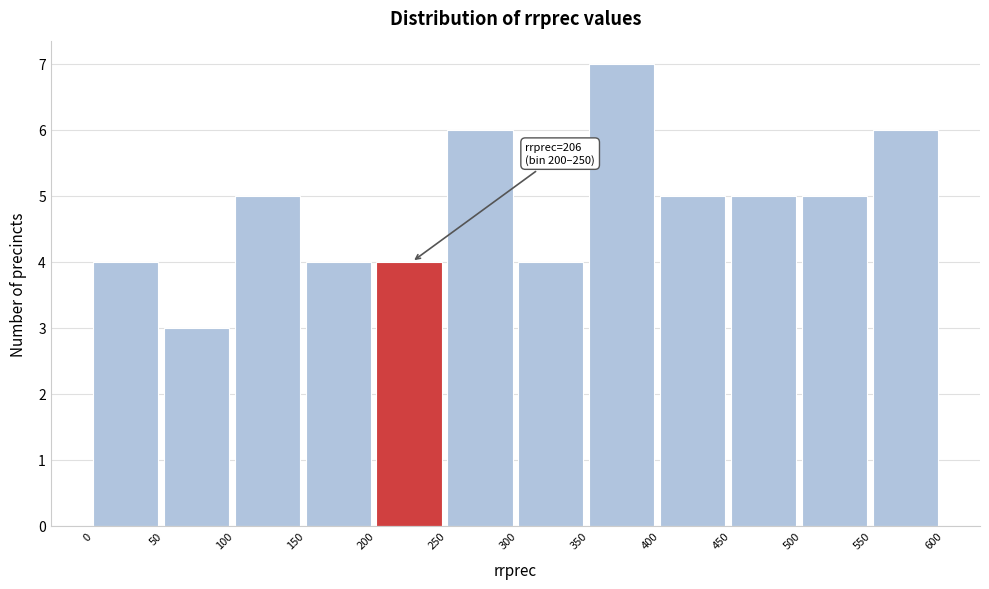

Over which range of the x-axis is the bar tallest?

350 to 400